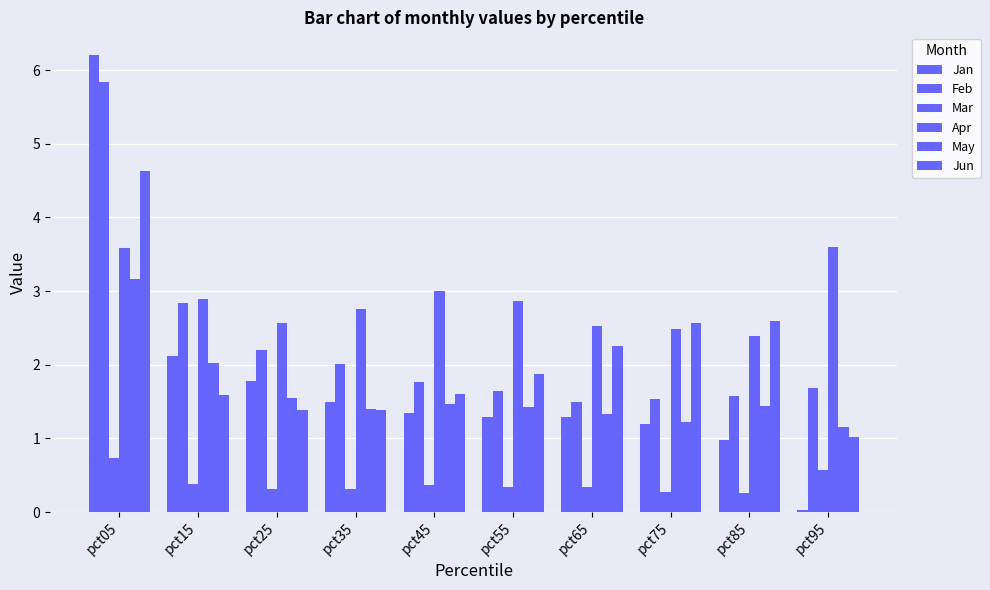

How many bars are there in total?

60